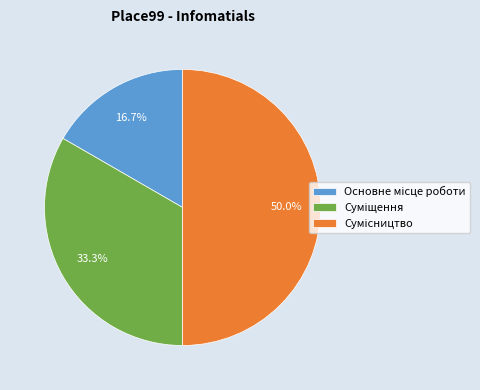

Rank the categories by value from lowest to highest.

Основне місце роботи, Суміщення, Сумісництво